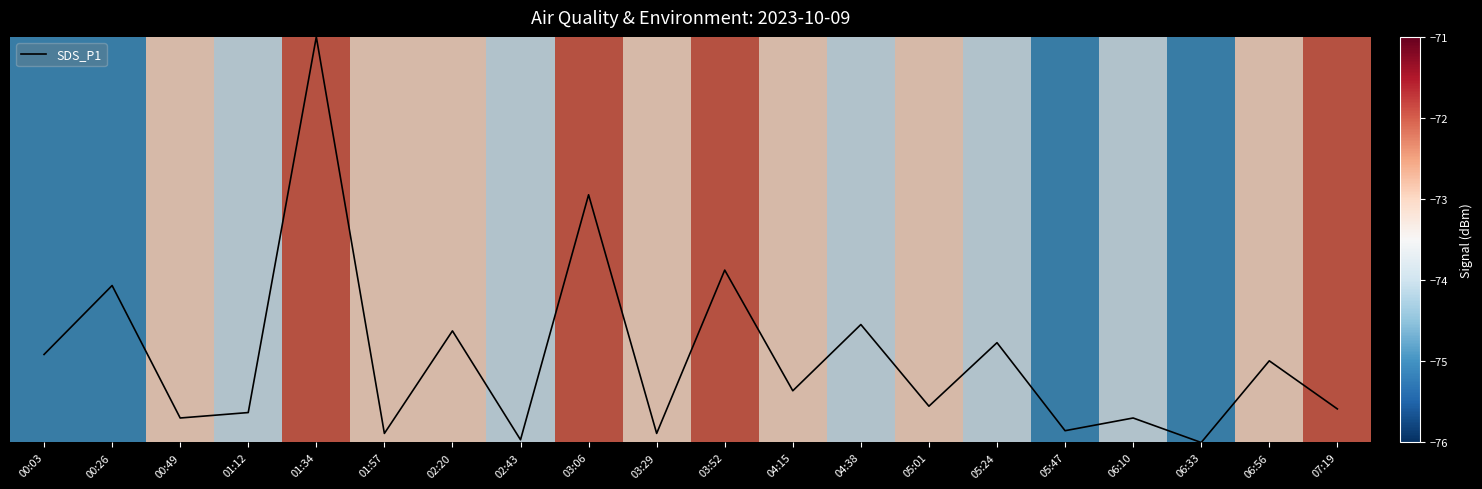

Does the chart display data point markers on the line(s)?

No